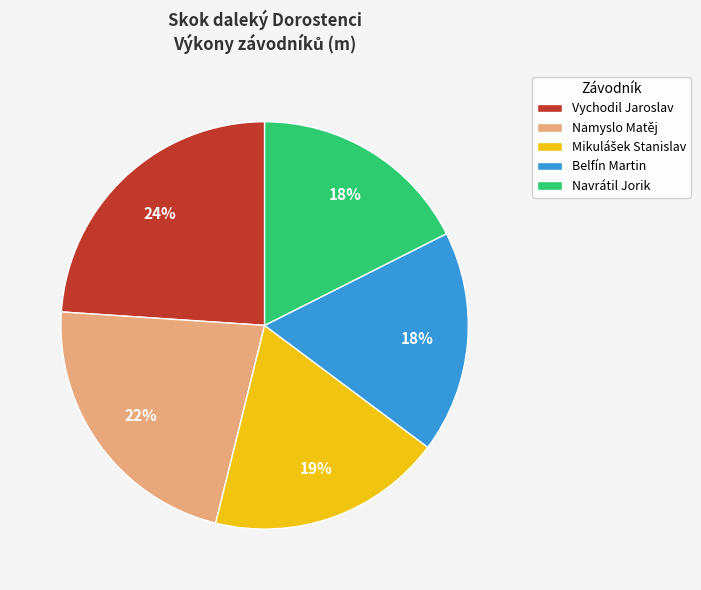

Approximately how many times larger is the value at Belfín Martin compared to Navrátil Jorik?

1.0